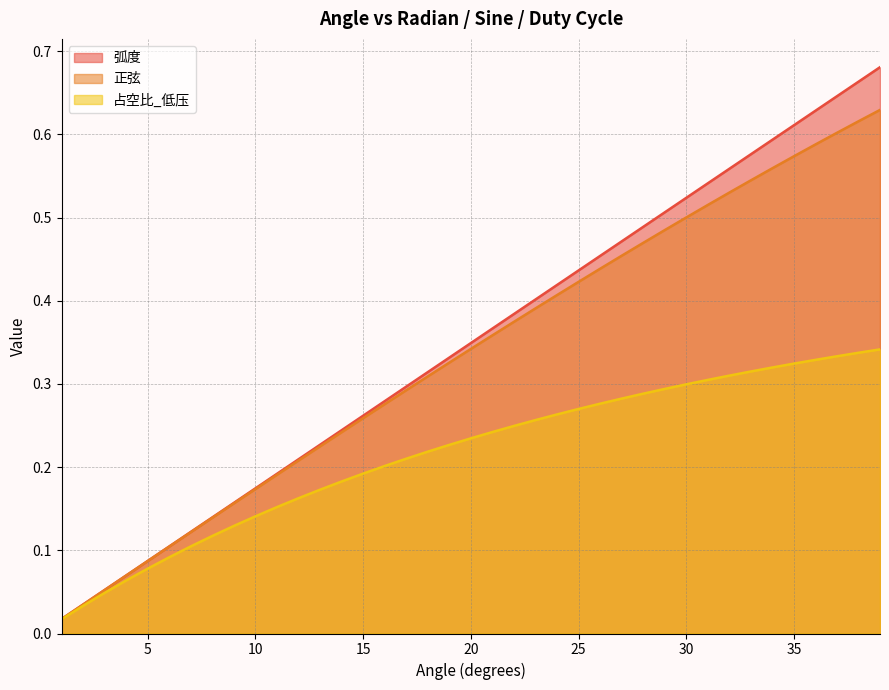

Reading right to left, transcribe all the data shown in this chart.

弧度: 0.7	0.7	0.6	0.6	0.6	0.6	0.6	0.6	0.5	0.5	0.5	0.5	0.5	0.5	0.4	0.4	0.4	0.4	0.4	0.3	0.3	0.3	0.3	0.3	0.3	0.2	0.2	0.2	0.2	0.2	0.2	0.1	0.1	0.1	0.1	0.1	0.1	0.0	0.0
正弦: 0.6	0.6	0.6	0.6	0.6	0.6	0.5	0.5	0.5	0.5	0.5	0.5	0.5	0.4	0.4	0.4	0.4	0.4	0.4	0.3	0.3	0.3	0.3	0.3	0.3	0.2	0.2	0.2	0.2	0.2	0.2	0.1	0.1	0.1	0.1	0.1	0.1	0.0	0.0
占空比_低压: 0.3	0.3	0.3	0.3	0.3	0.3	0.3	0.3	0.3	0.3	0.3	0.3	0.3	0.3	0.3	0.3	0.3	0.2	0.2	0.2	0.2	0.2	0.2	0.2	0.2	0.2	0.2	0.2	0.2	0.1	0.1	0.1	0.1	0.1	0.1	0.1	0.0	0.0	0.0